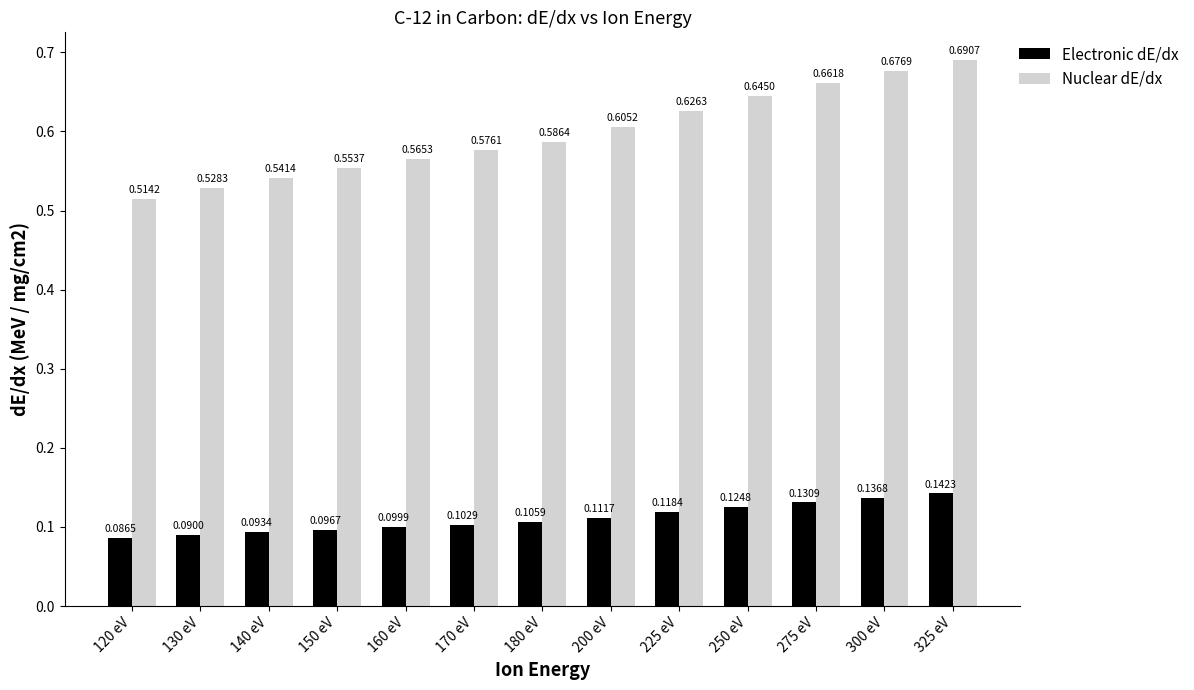

Which series has the widest spread of values?

Nuclear dE/dx